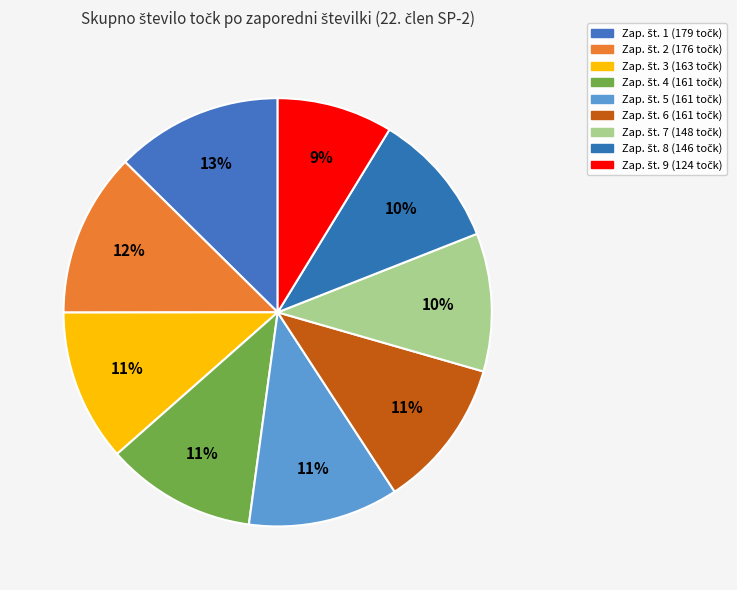

Which slice is the smallest?

9